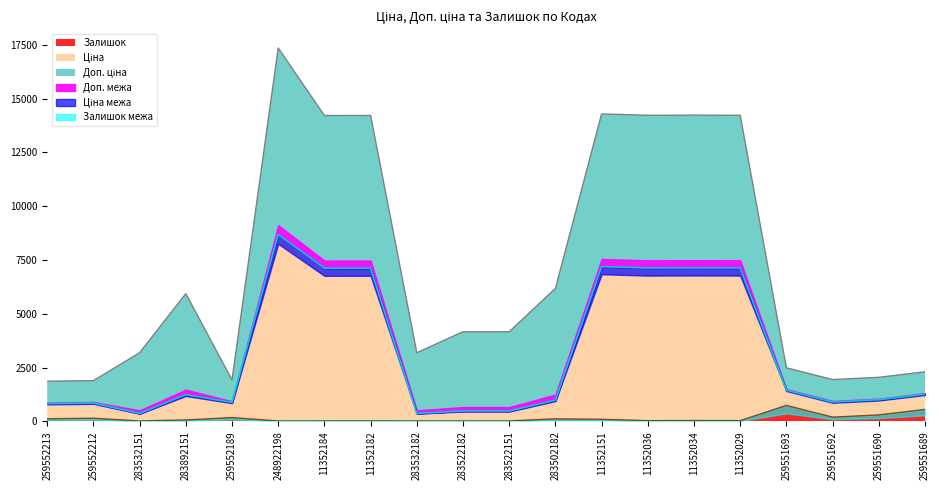

Between 283892151 and 11352151, which series saw the biggest shift?

Ціна